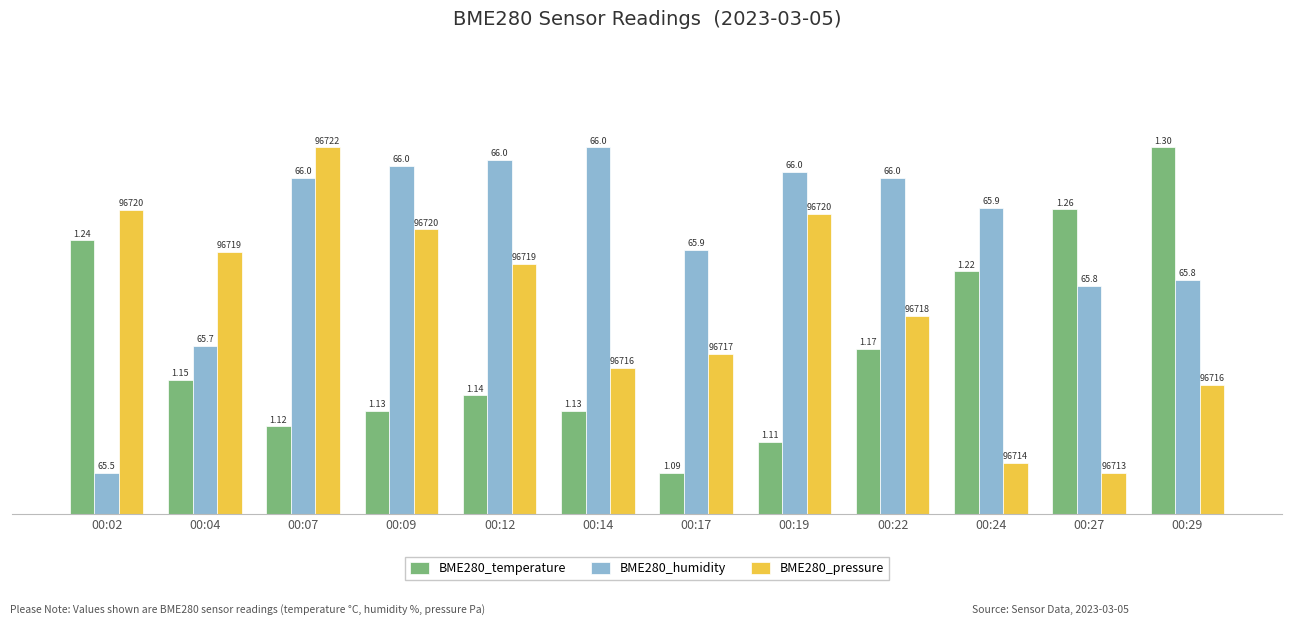

Rank the series by their maximum value, from lowest to highest.

BME280_temperature, BME280_humidity, BME280_pressure